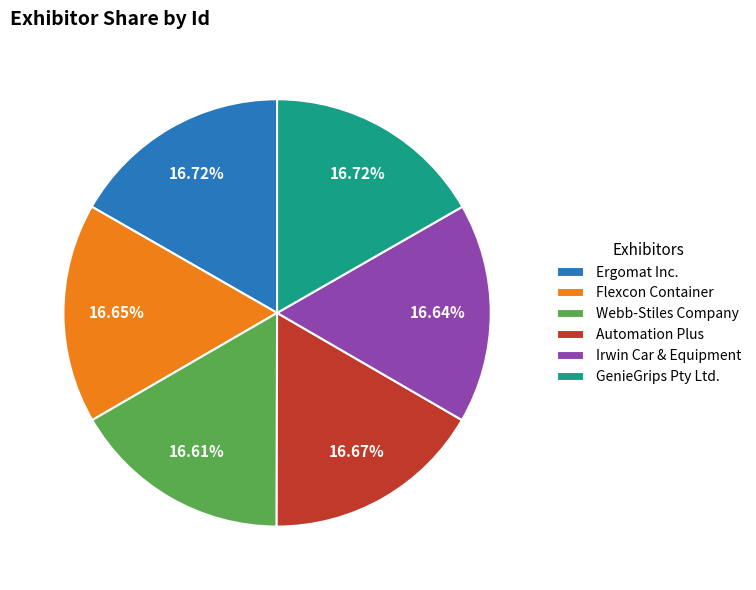

Does Irwin Car & Equipment represent more than half of the total?

No